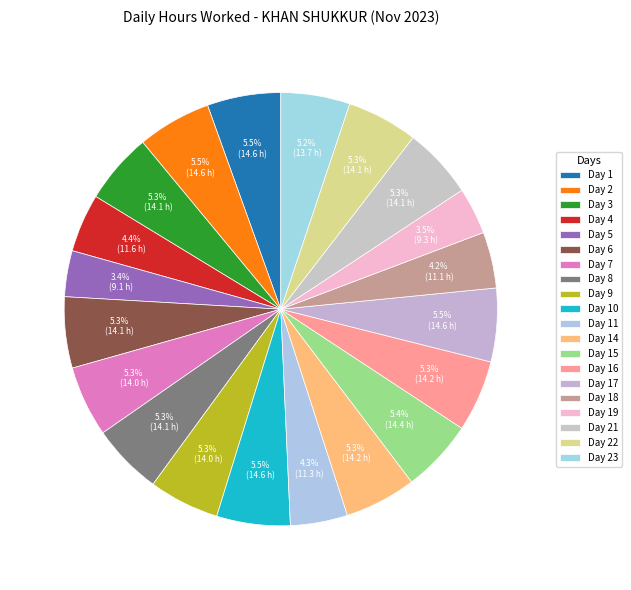

What percentage do Day 7 and Day 10 together represent?

10.8%